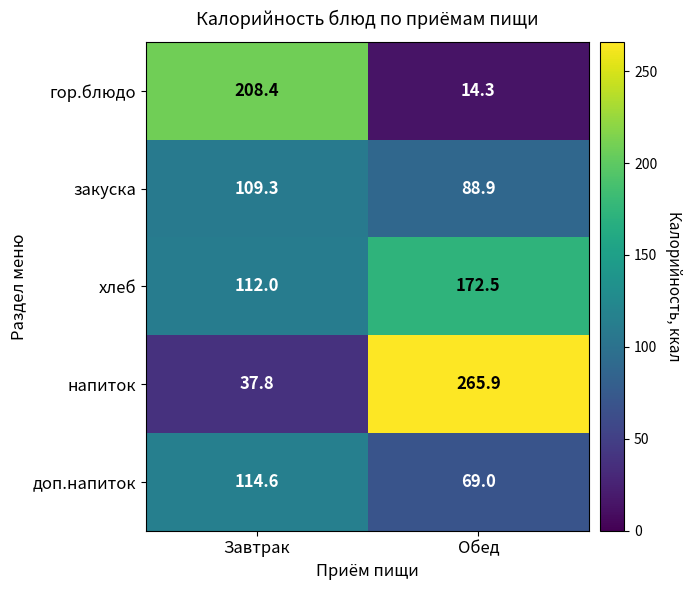

What is the spread (max minus min) of values at Завтрак?

170.6